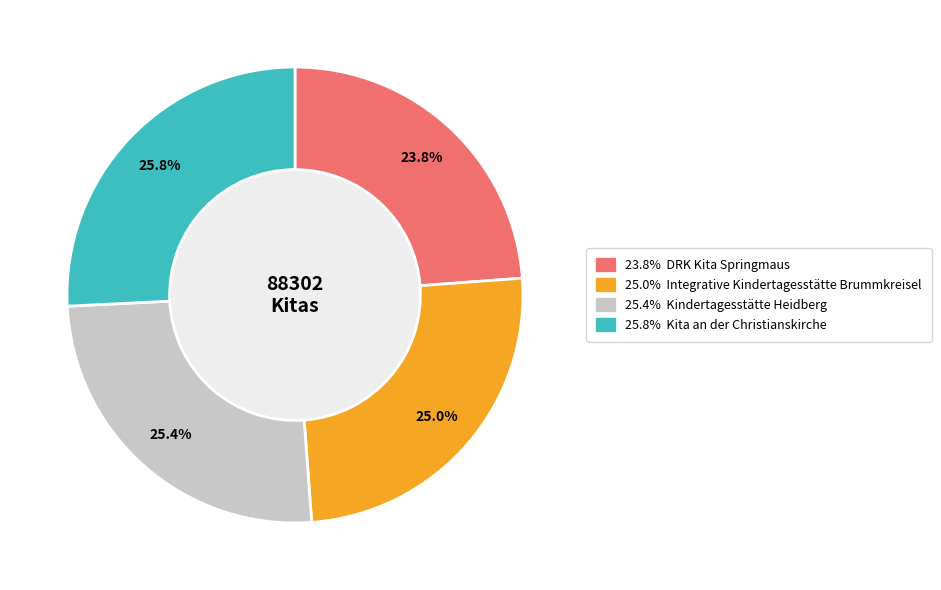

Count the number of slices in the pie.

4